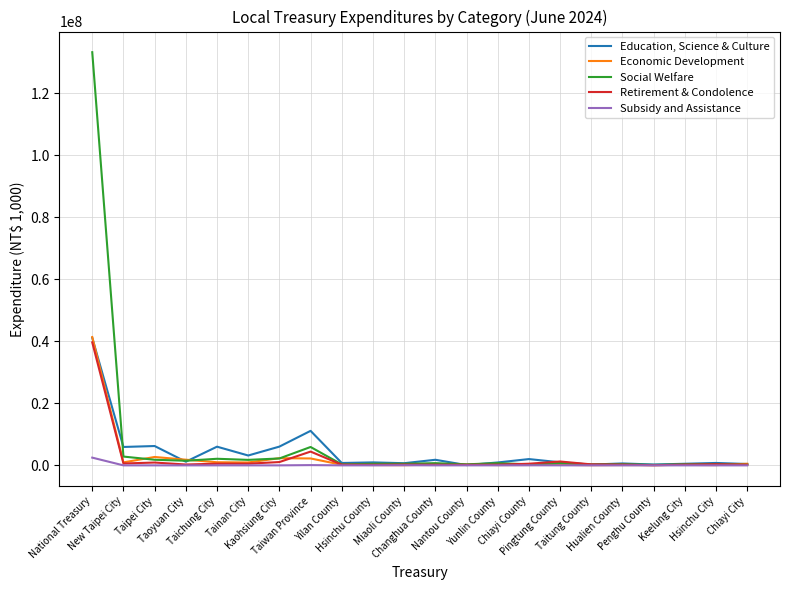

Which series has the largest range (max minus min)?

Social Welfare